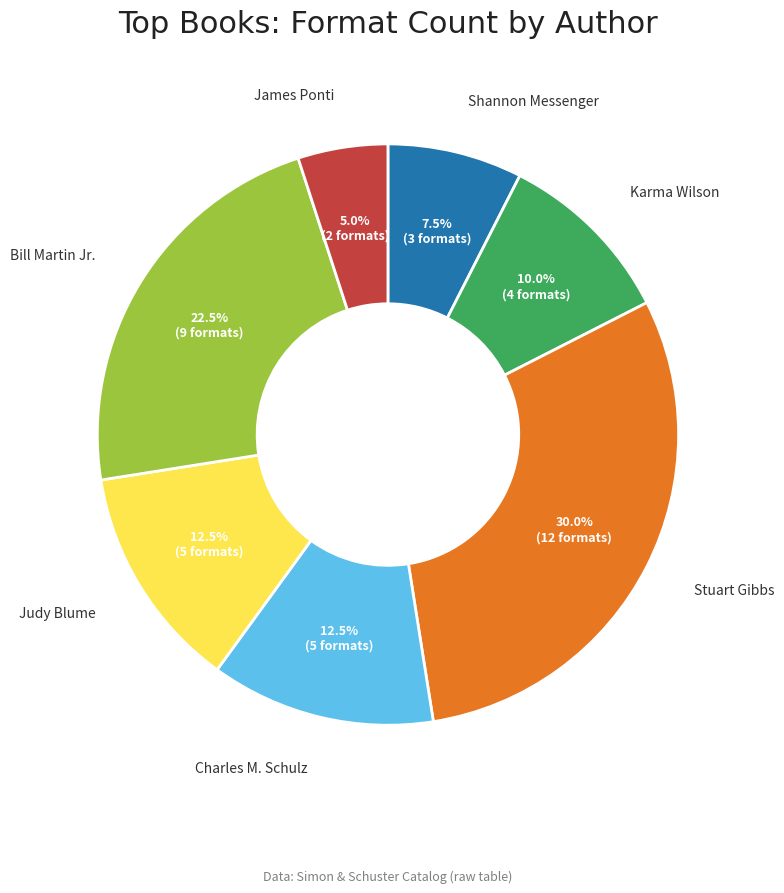

True or false: Charles M. Schulz accounts for 1% of the total.

False